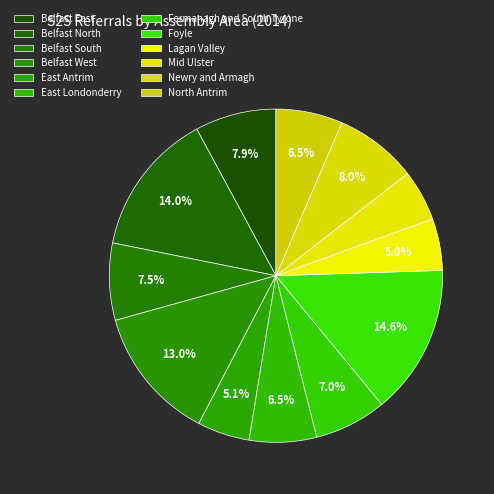

Is there a majority slice in this chart?

No